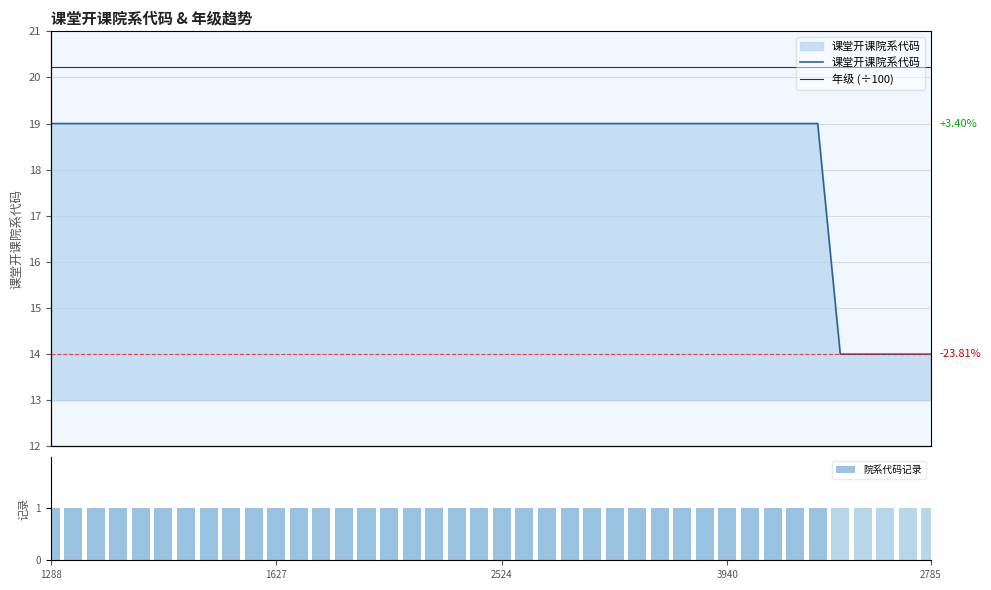

Count the number of data series in this chart.

3